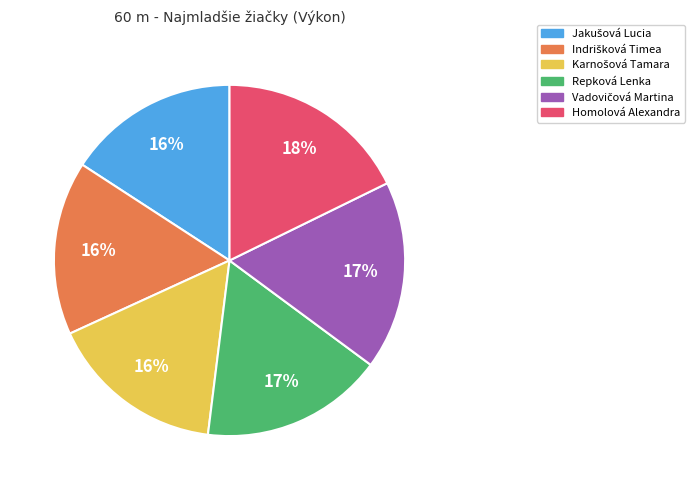

Does Homolová Alexandra account for over 50% of the chart?

No